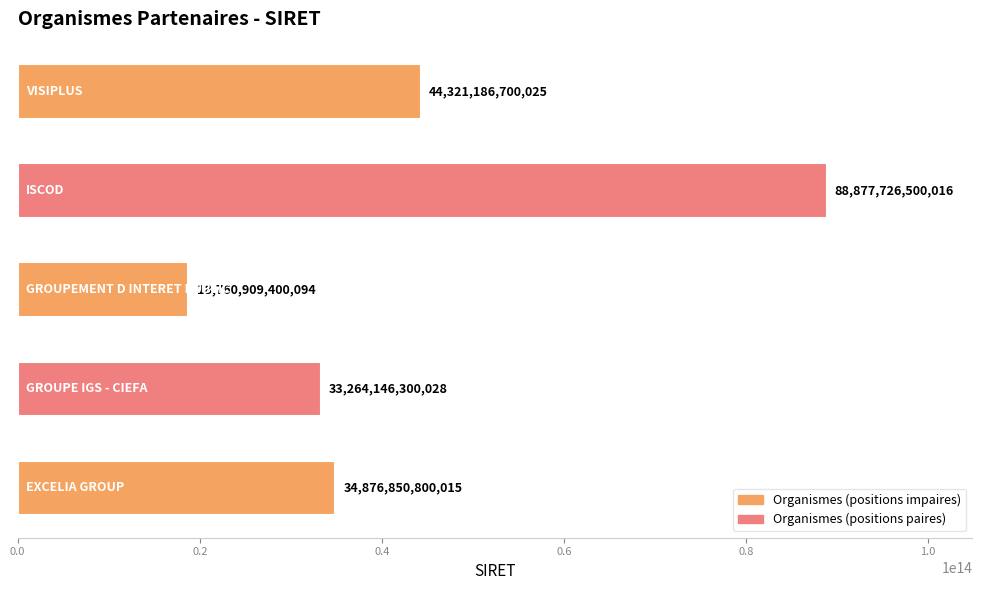

Does the chart contain stacked bars?

No